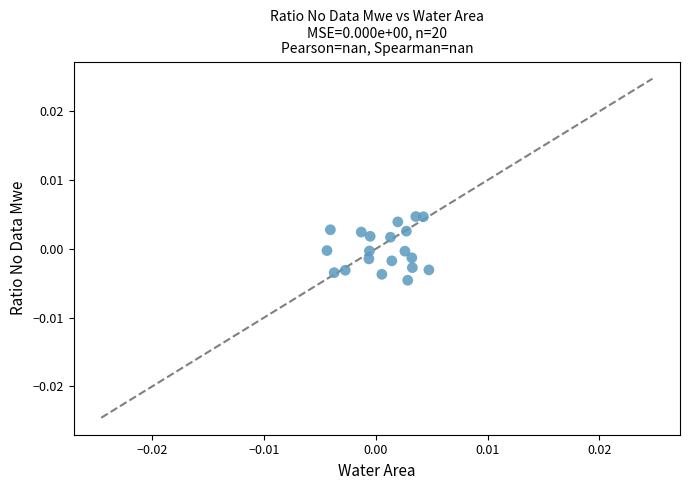

Count the number of points in this scatter plot.

20